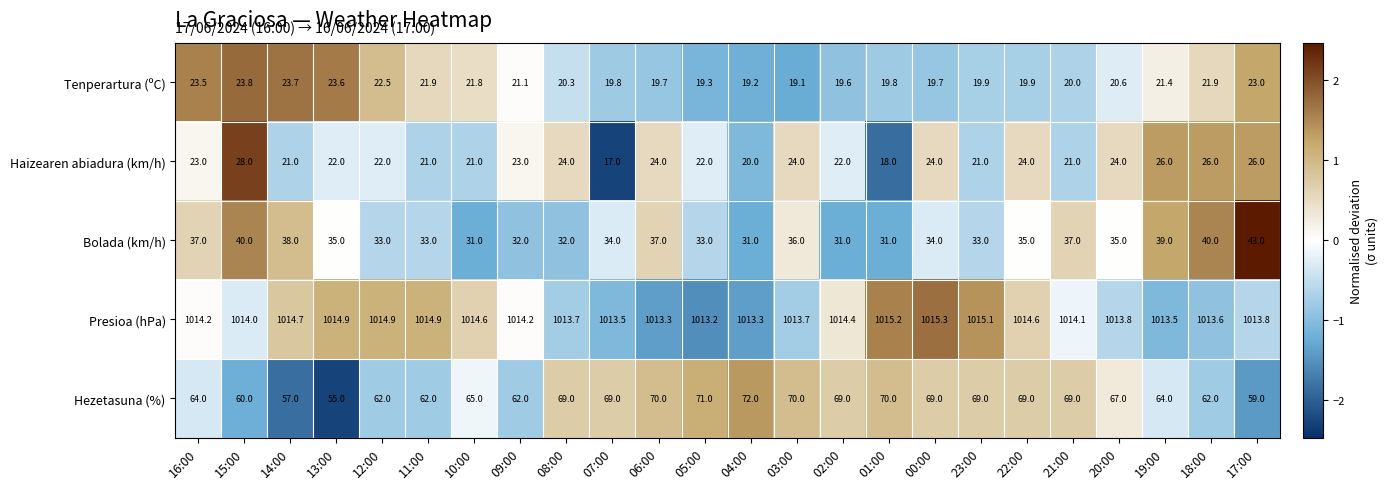

What is the highest value of the Tenperartura (ºC) series?

23.8